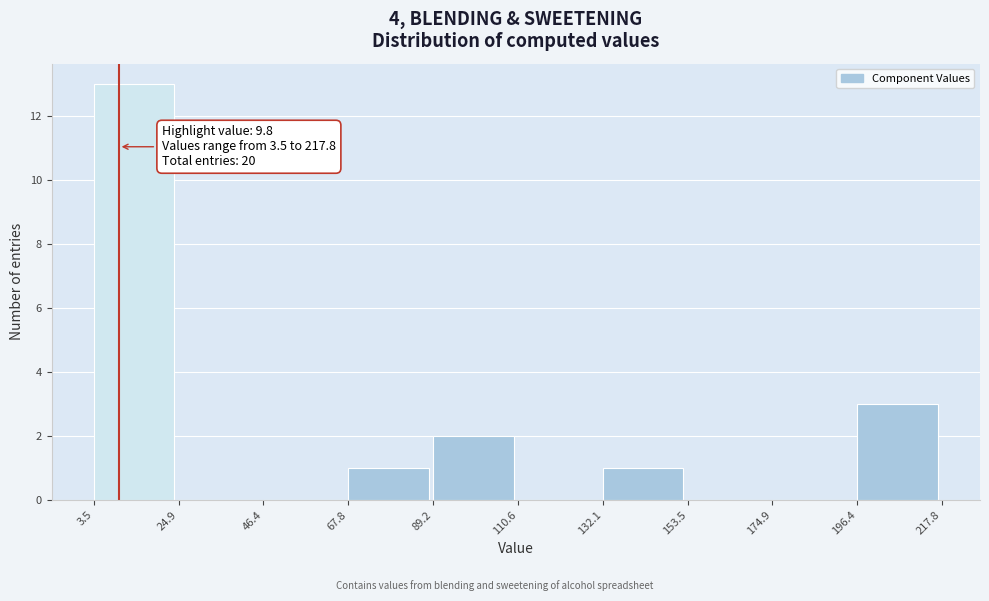

Over which range of the x-axis is the bar tallest?

3.5 to 24.9